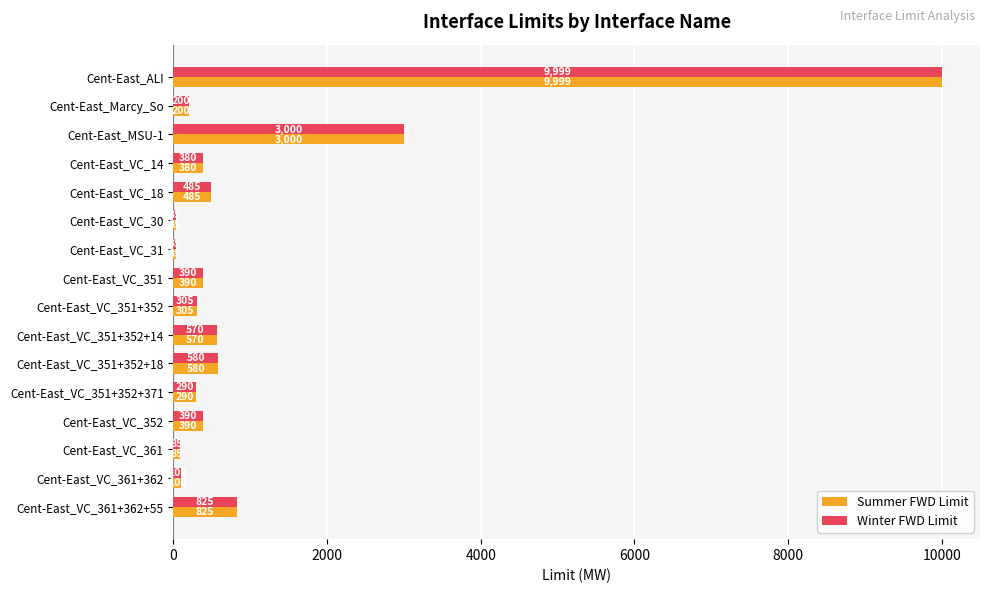

What is the difference between the second highest and minimum values in the Winter FWD Limit series?

2965